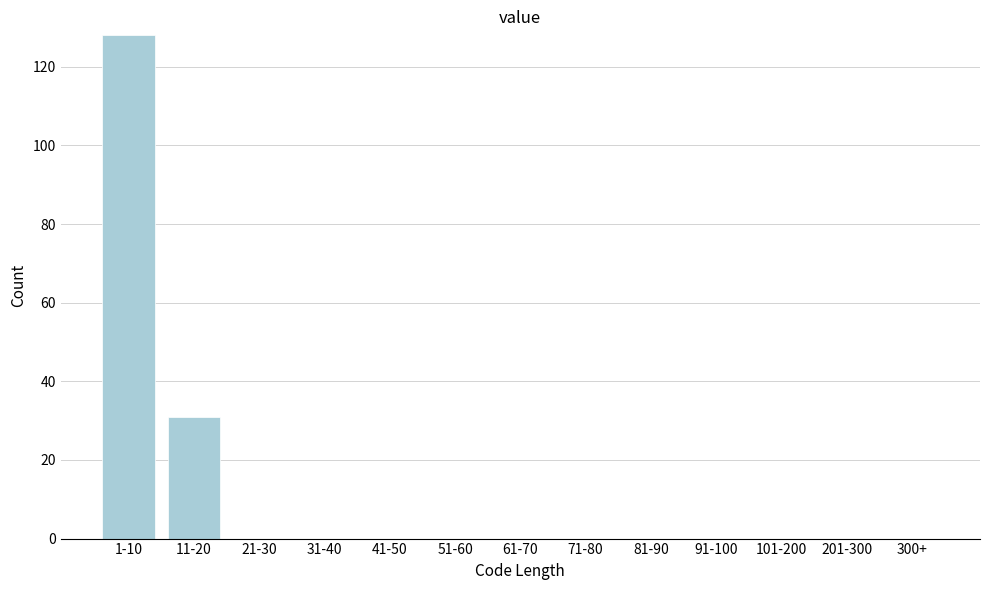

Reading right to left, list all the values displayed in this chart.

300+=0	201-300=0	101-200=0	91-100=0	81-90=0	71-80=0	61-70=0	51-60=0	41-50=0	31-40=0	21-30=0	11-20=31	1-10=128